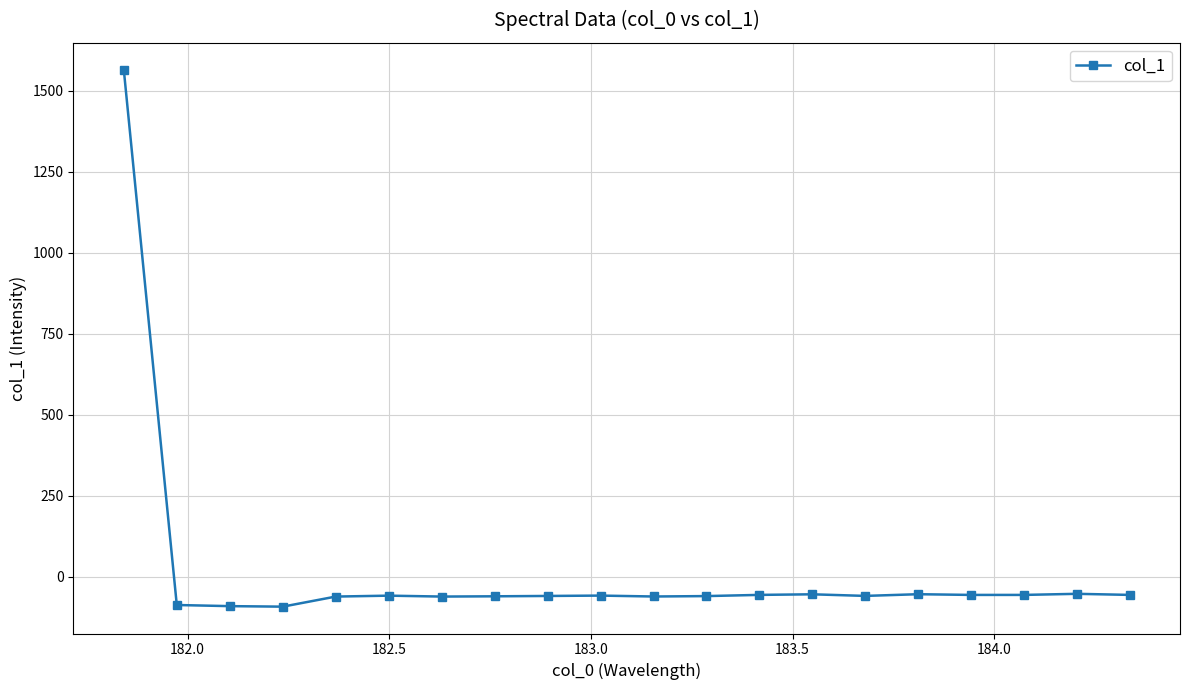

How many lines are shown in the chart?

1